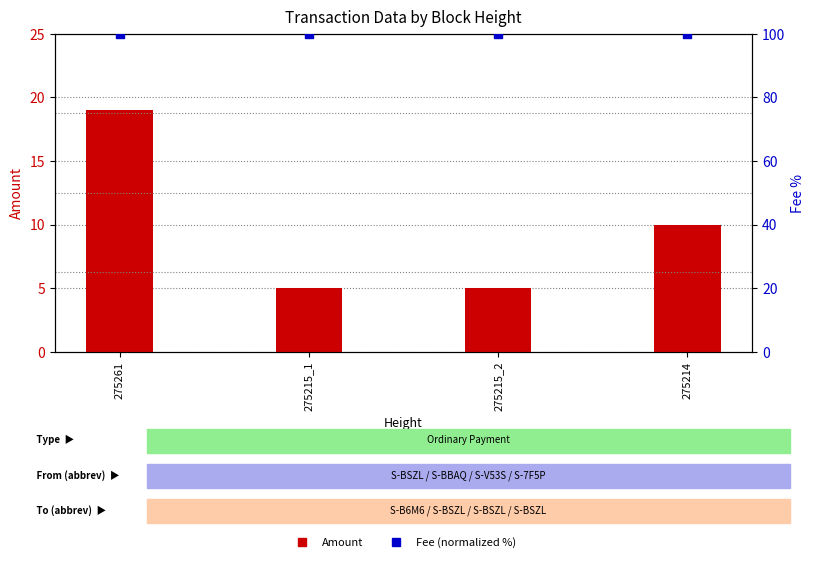

Is the value of Amount at 275215_1 greater than the value of Fee (normalized %) at 275261?

No